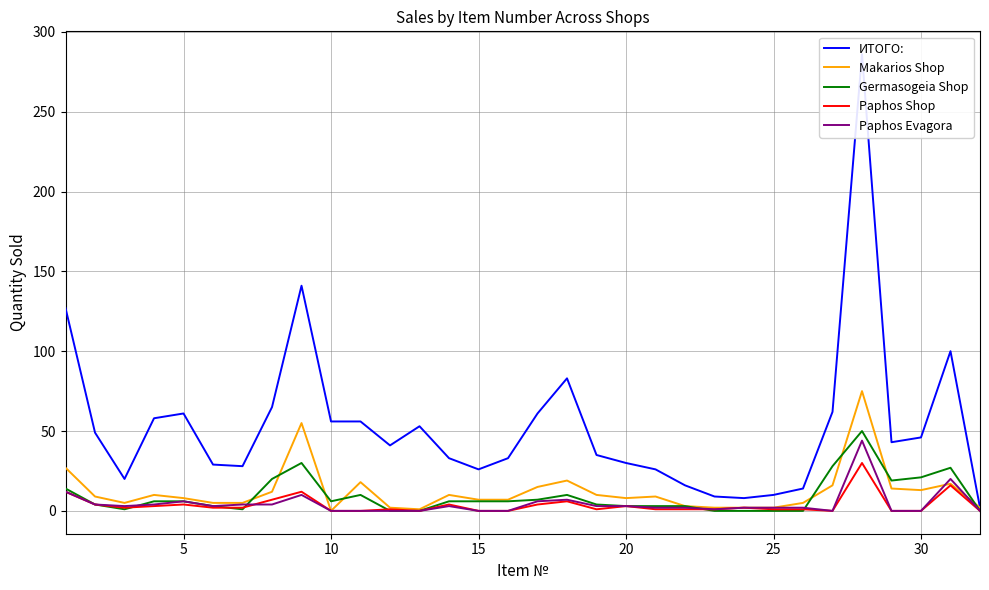

What is the greatest value displayed?

286